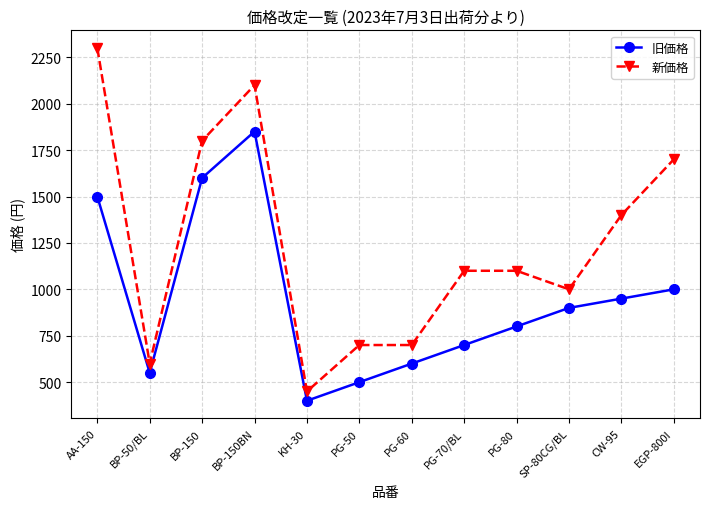

What is the value of the 新価格 point at the 1st from the left?

2300